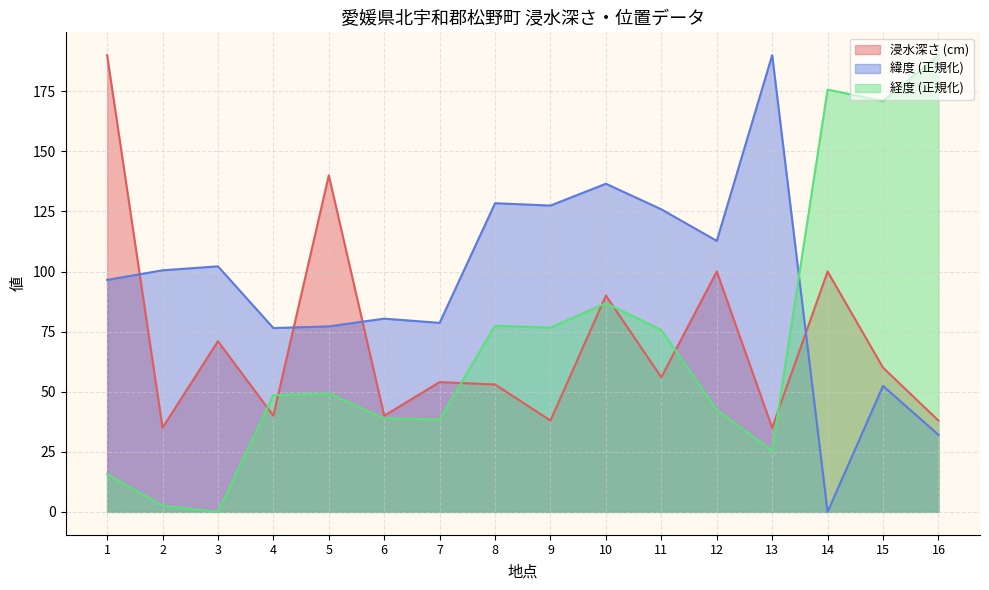

What is the difference between the second highest and minimum values in the 緯度 series?

136.5